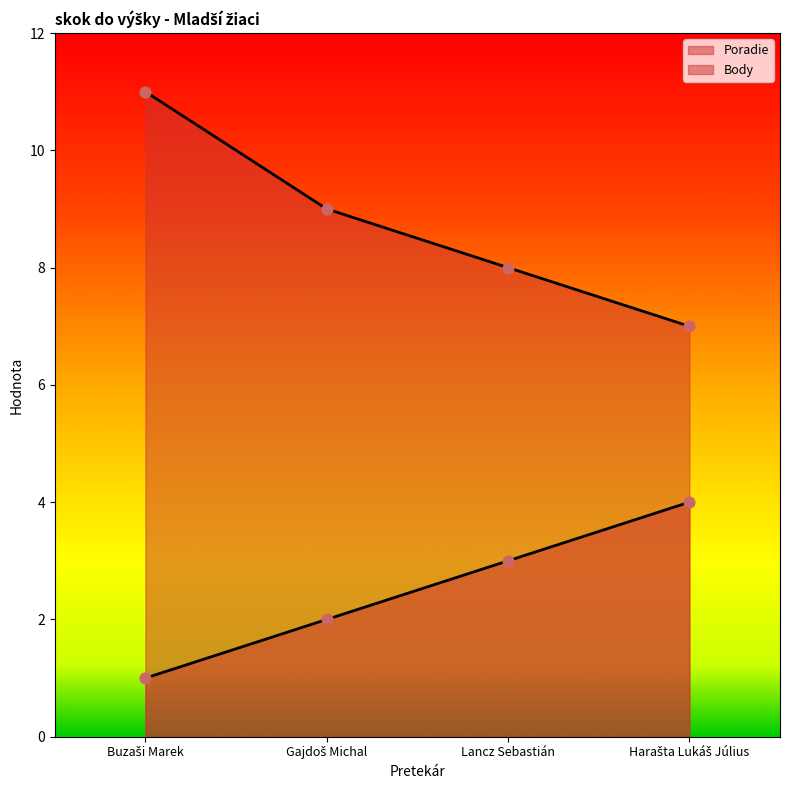

Which series has the largest total across all categories?

Body